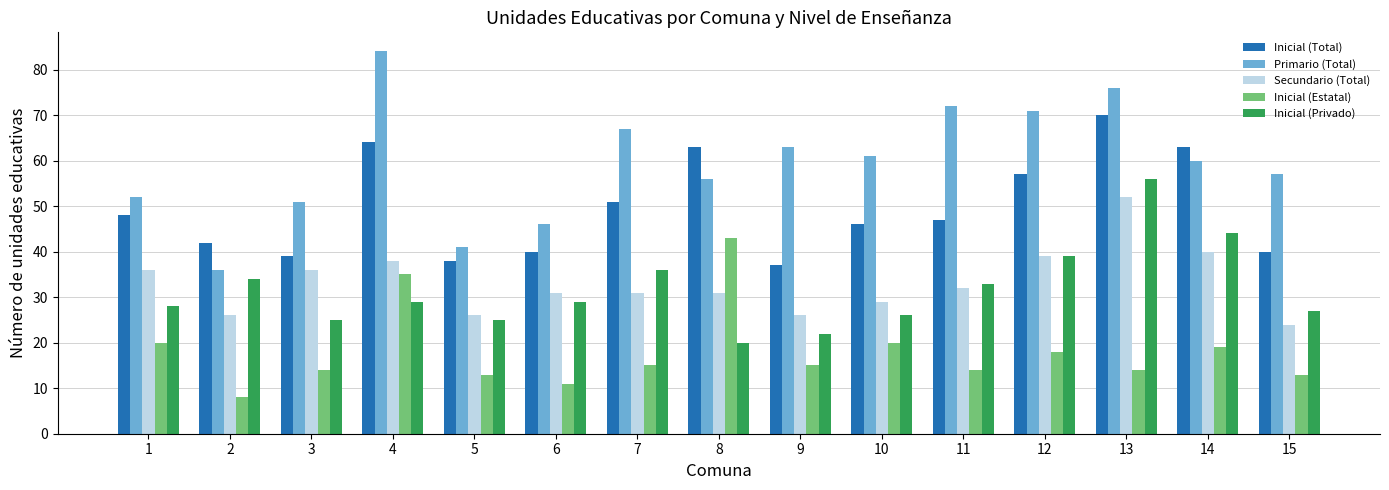

What is the spread (max minus min) of values at 11?

58